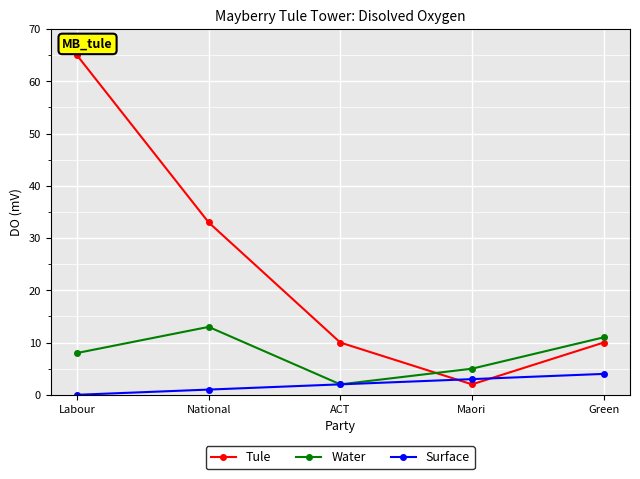

Is the value of Water at National greater than the value of Surface at ACT?

Yes